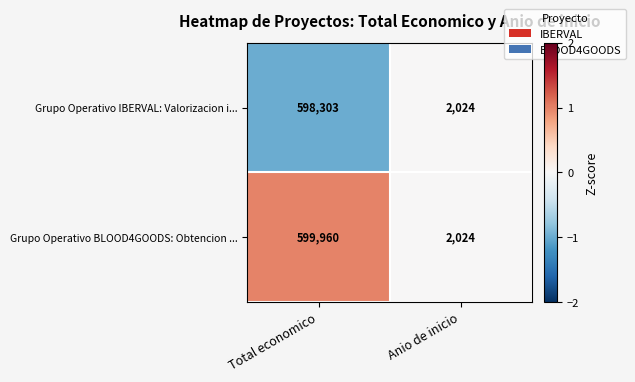

Reading right to left, list all the values displayed in this chart.

Grupo Operativo IBERVAL: Valorizacion i...: 2024	598303
Grupo Operativo BLOOD4GOODS: Obtencion ...: 2024	599960